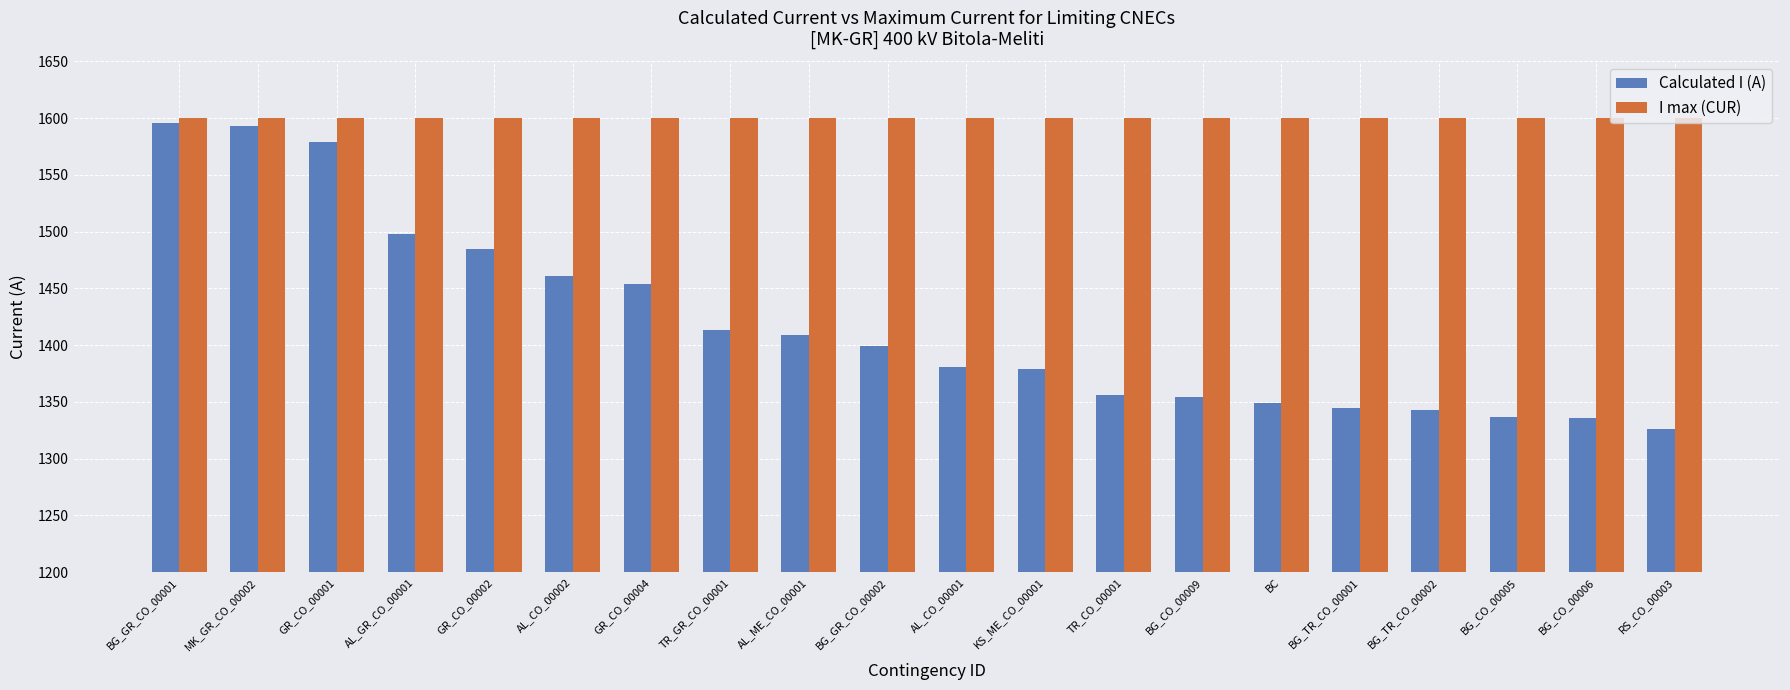

Rank the series at BG_TR_CO_00001 from highest to lowest value.

I max (CUR), Calculated I (A)